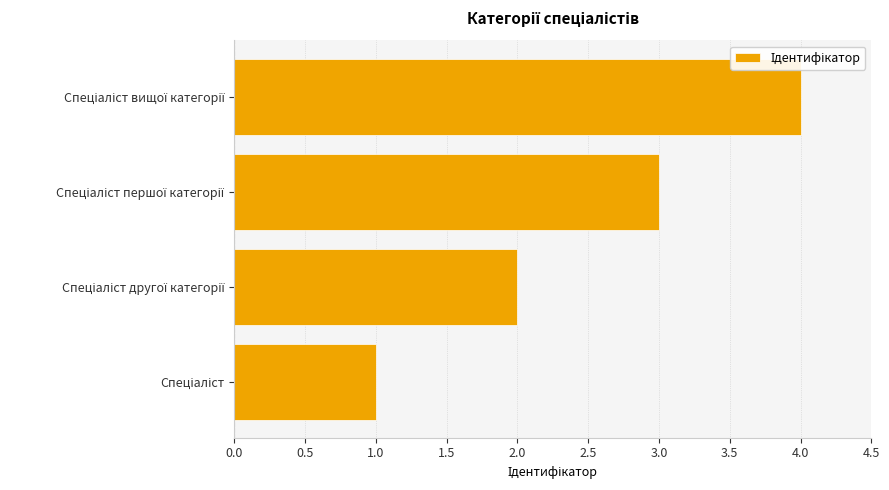

What is the maximum value shown in the chart?

4